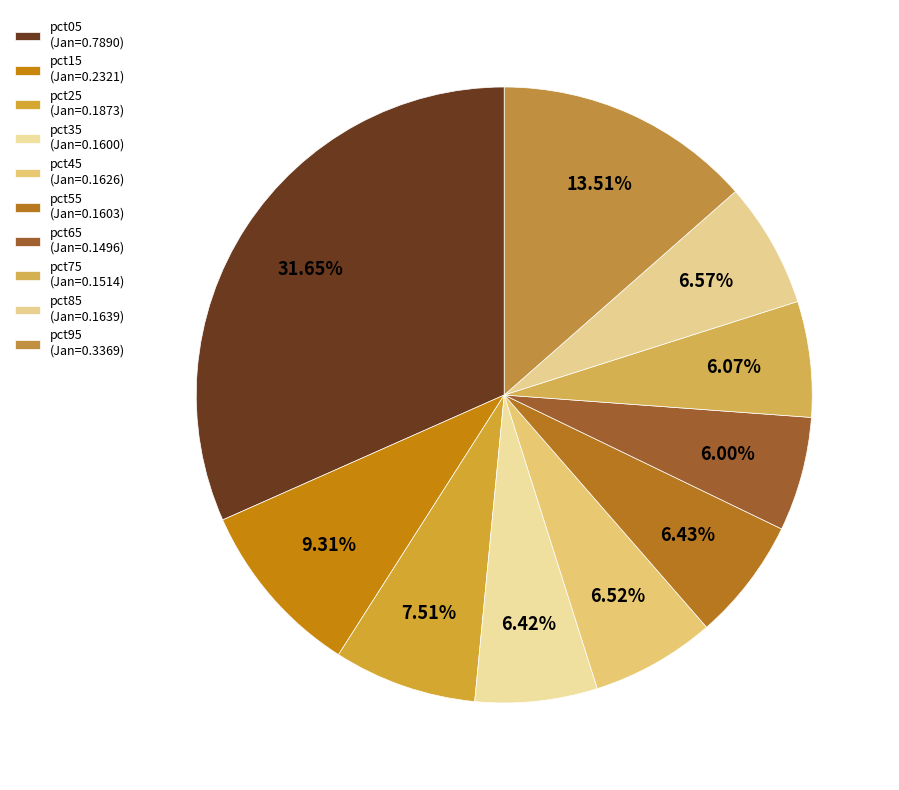

Count the number of slices in the pie.

10